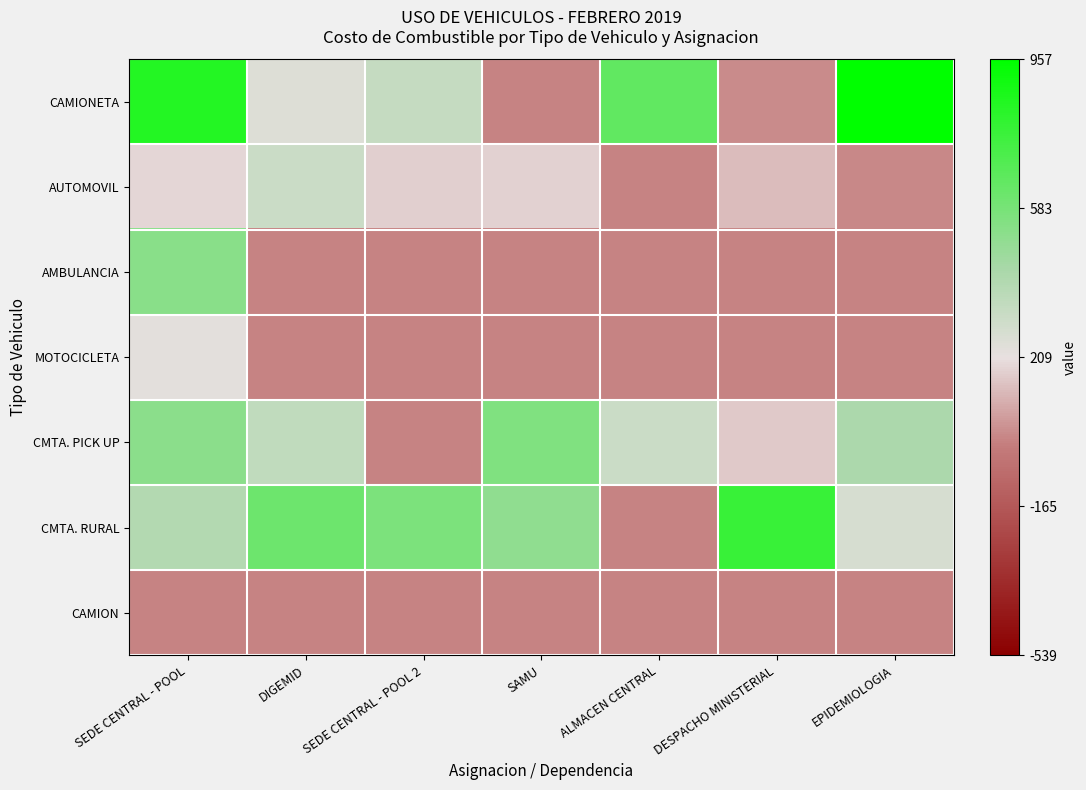

What is the total value across all series at SEDE CENTRAL - POOL 2?

-390.9